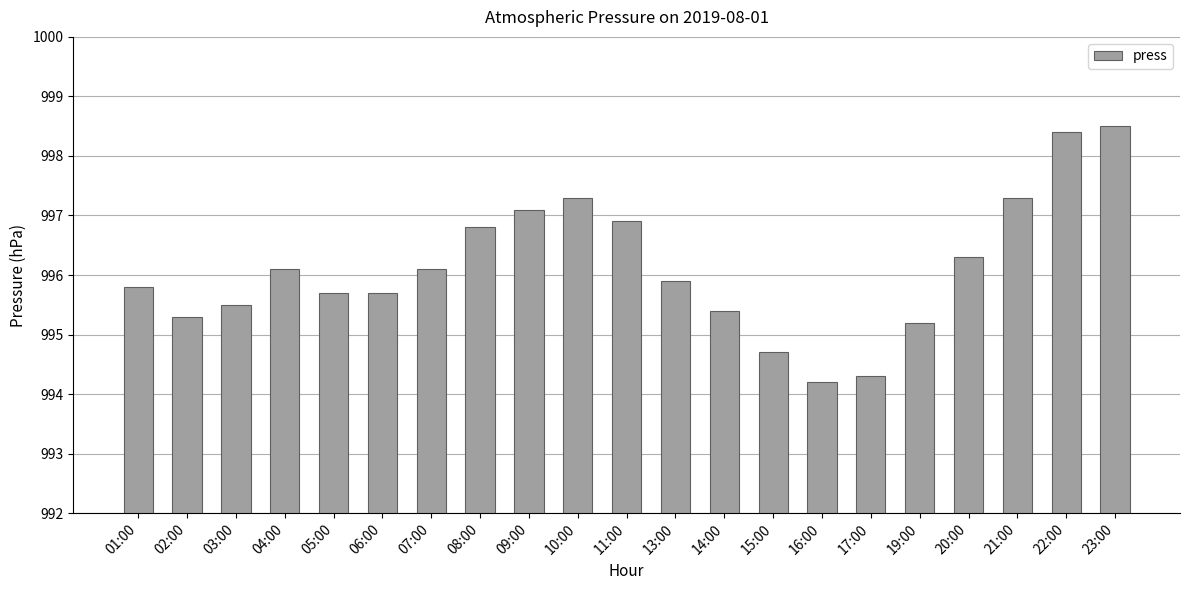

True or false: the data shows 995.7 at 05:00.

True